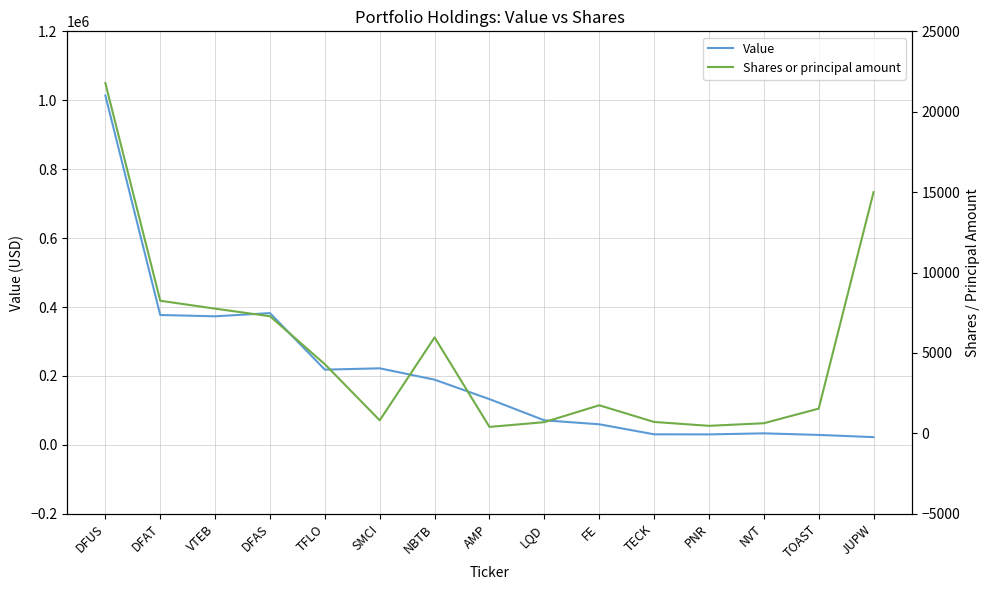

Rank the categories by Value value from lowest to highest.

JUPW, TOAST, PNR, TECK, NVT, FE, LQD, AMP, NBTB, TFLO, SMCI, VTEB, DFAT, DFAS, DFUS